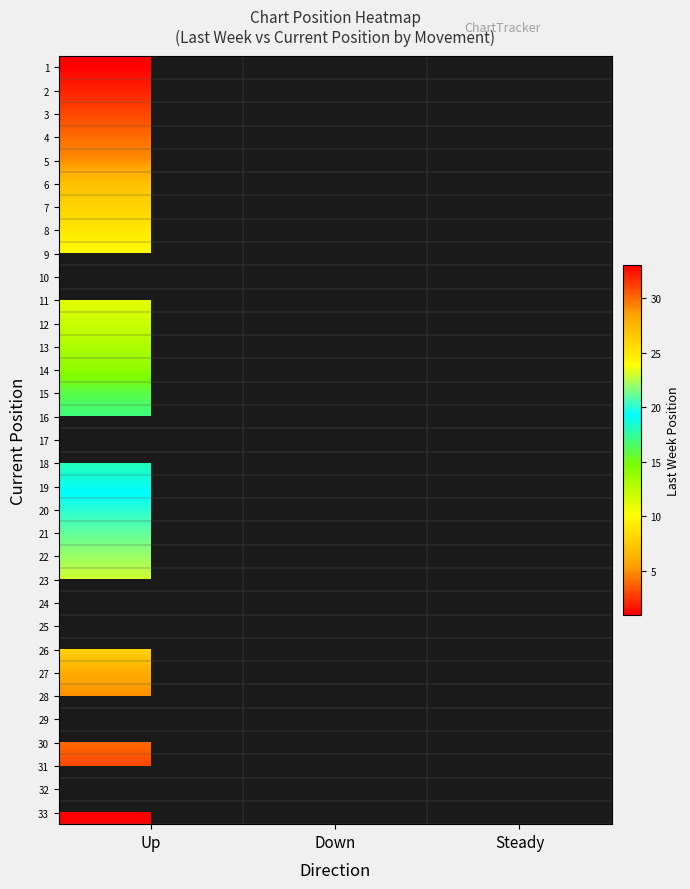

How many data points does each series have?

3